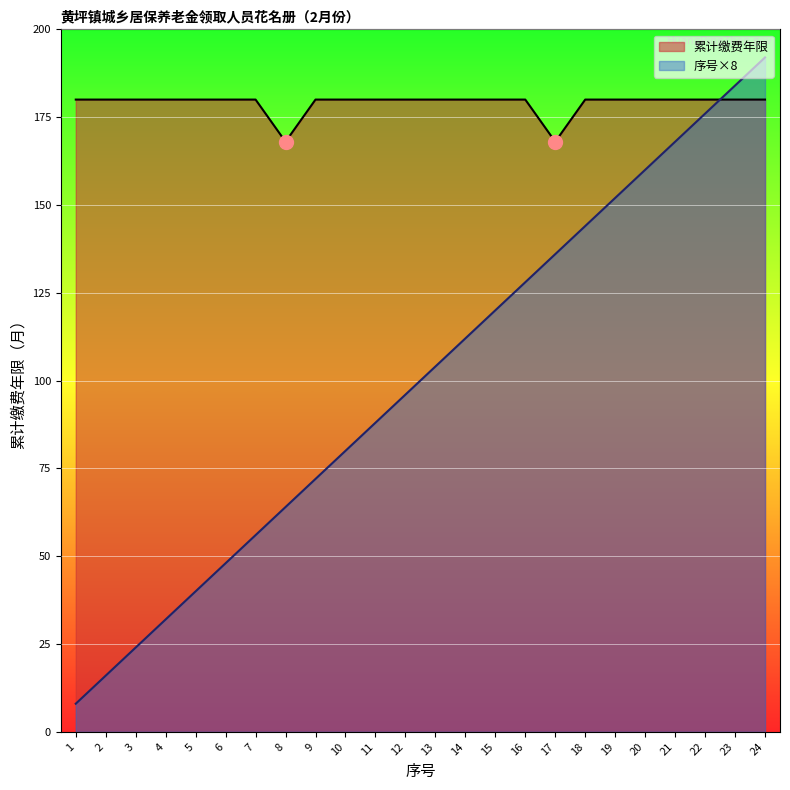

How many lines are shown in the chart?

2